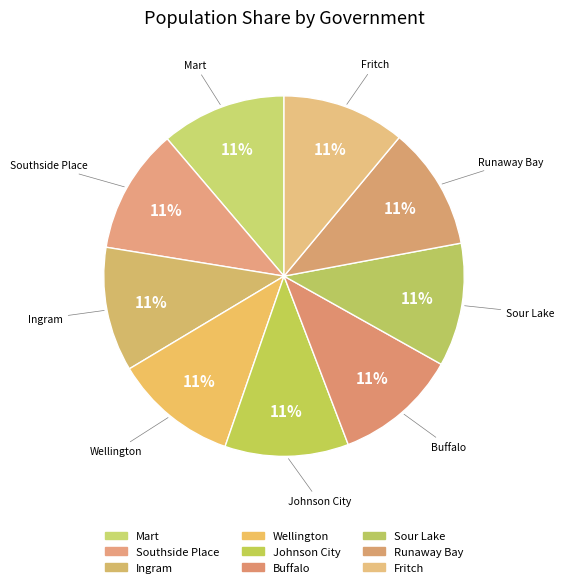

To the nearest percent, what percentage of the pie is Buffalo?

11%